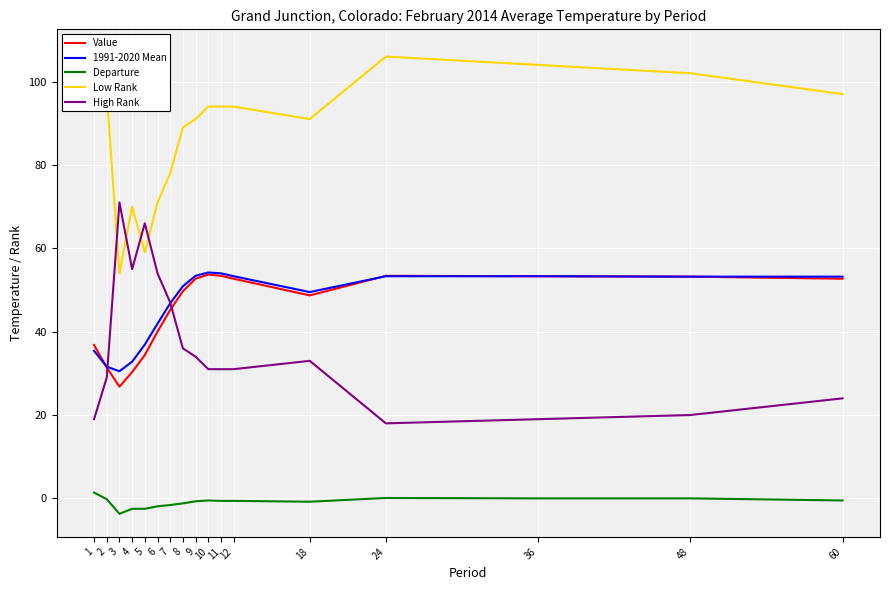

True or false: 1991-2020 Mean has a value of 80.6 at 24.

False